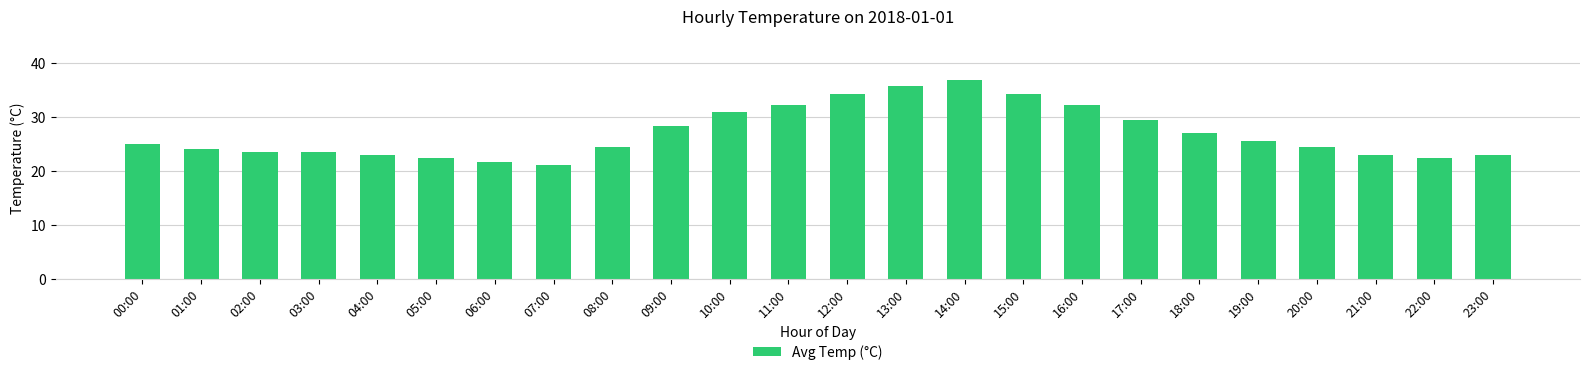

Read the value at 18:00.

27.0